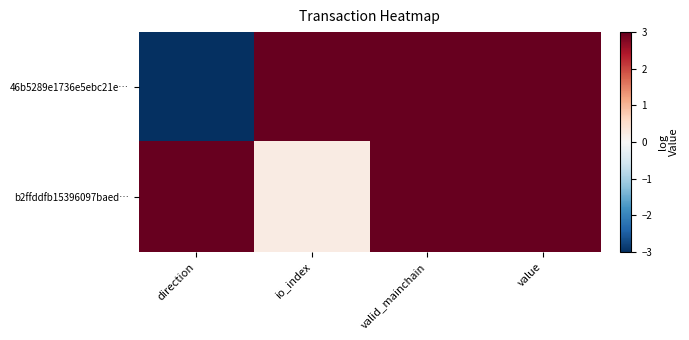

Which has a higher value, valid_mainchain or value?

valid_mainchain